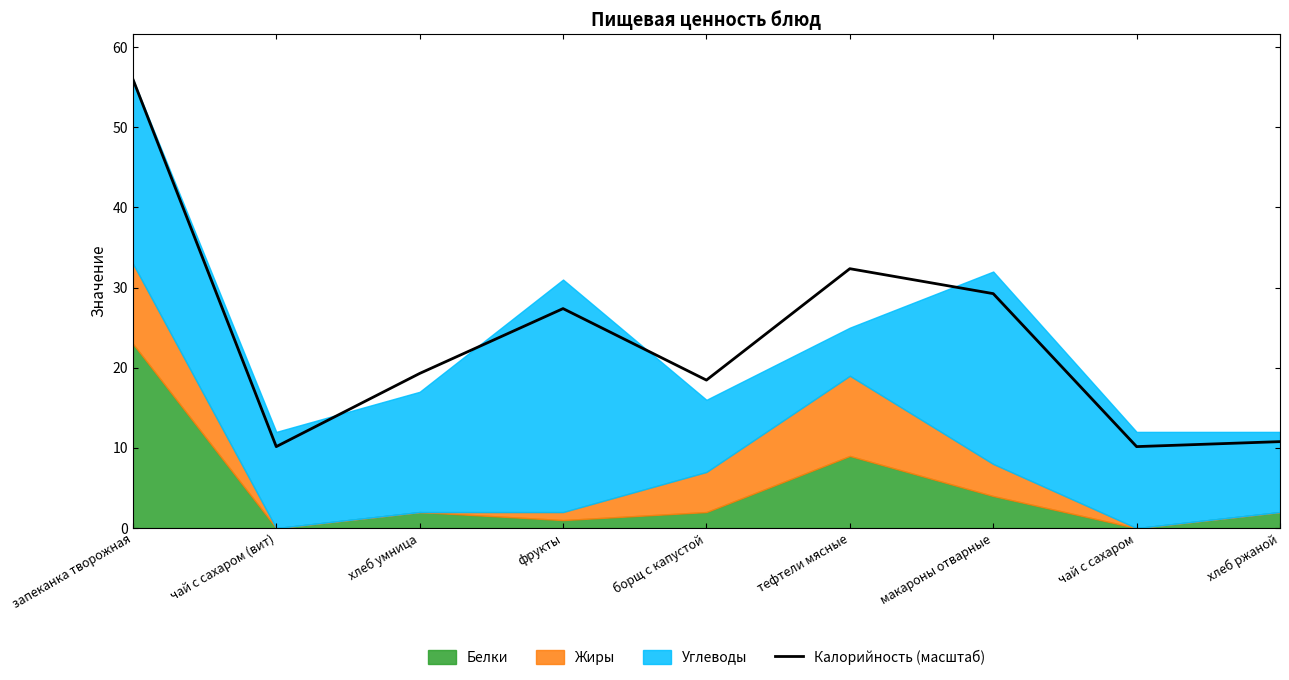

Rank the categories by value from lowest to highest.

чай с сахаром (вит), чай с сахаром, хлеб ржаной, борщ с капустой, хлеб умница, фрукты, макароны отварные, тефтели мясные, запеканка творожная